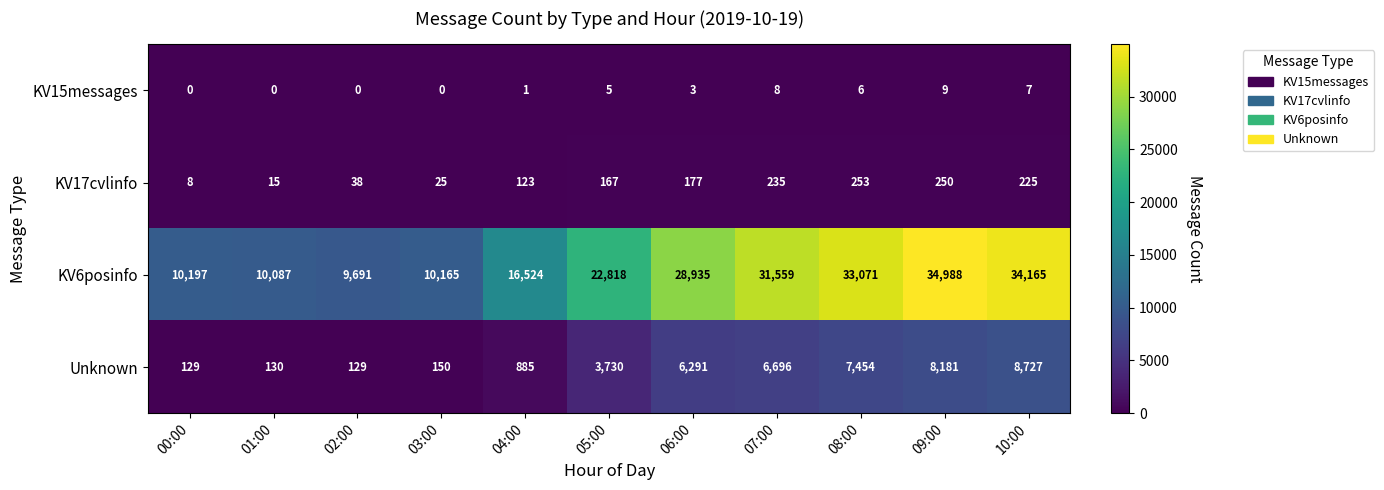

What is the greatest value displayed?

34988